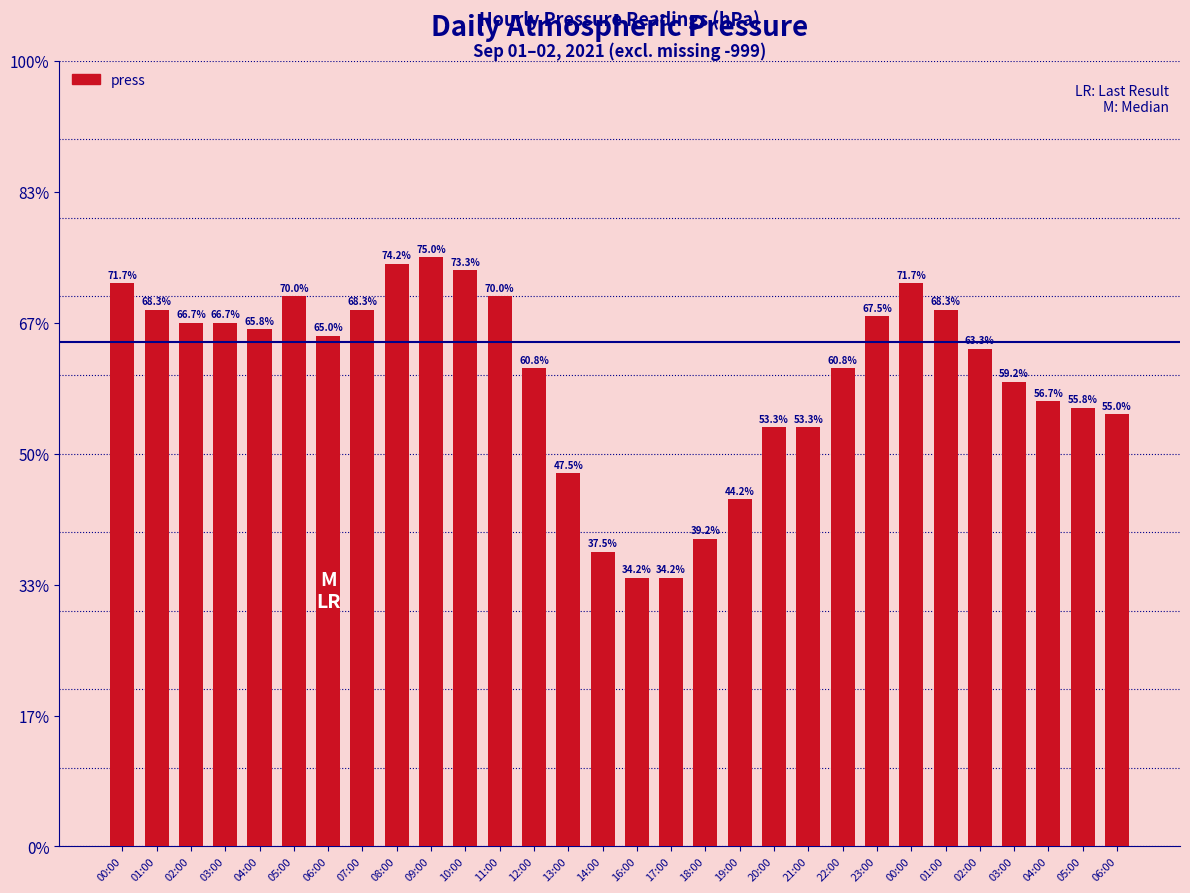

Are the bars horizontal?

No